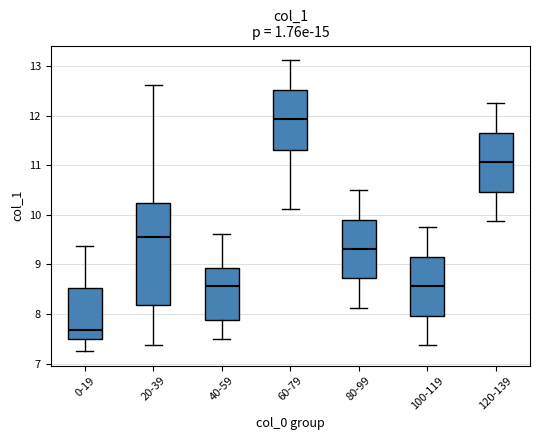

Which box has the lowest median line?

0-19